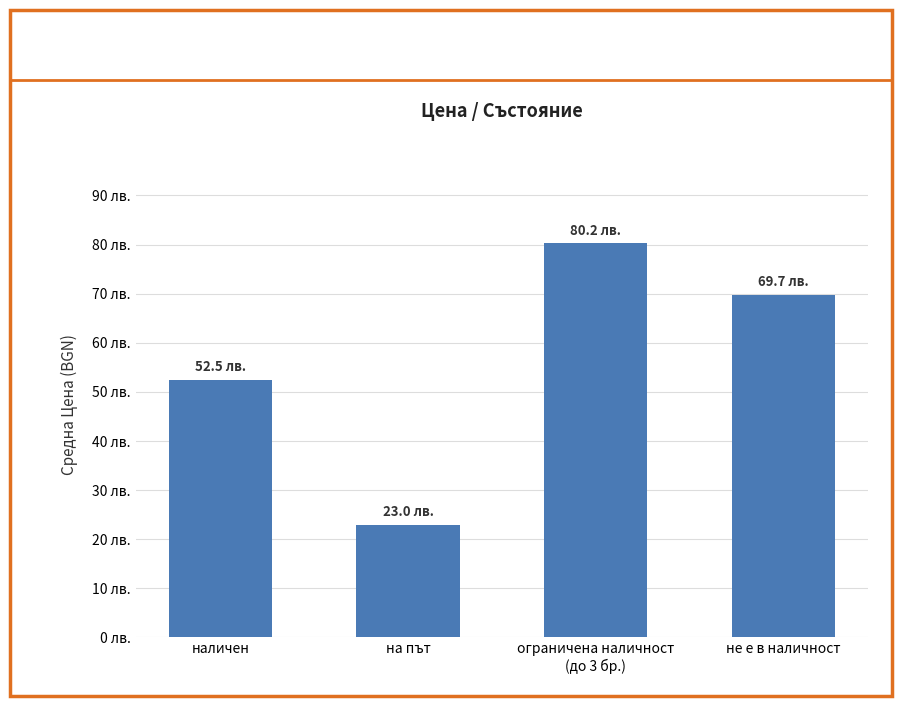

Does the chart contain any negative values?

No